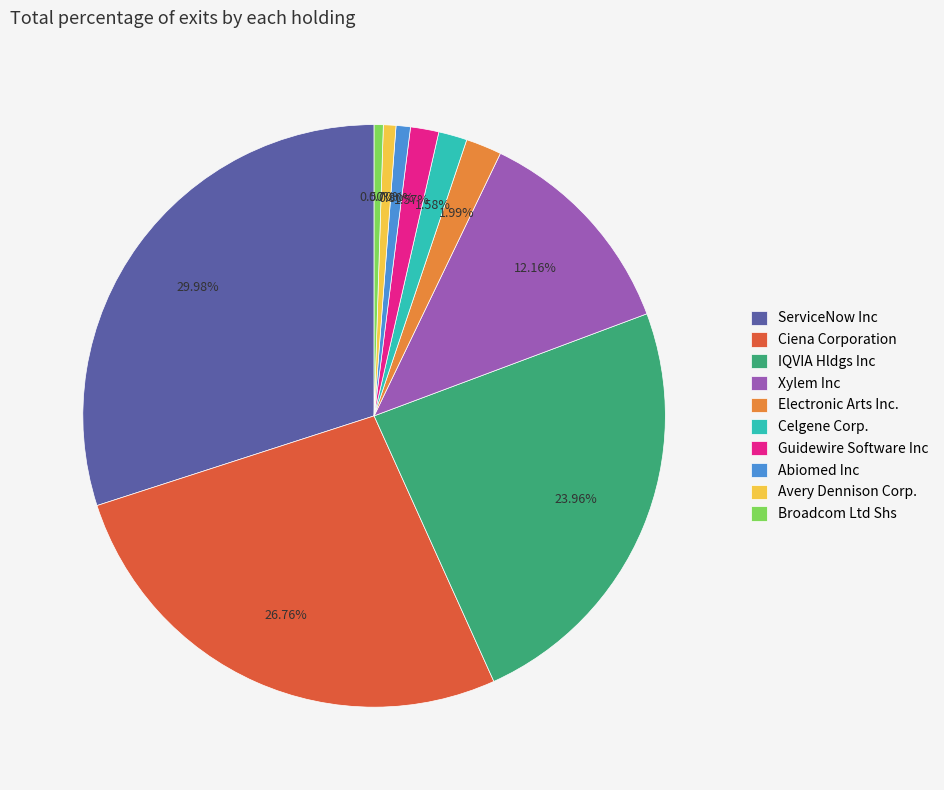

What is the ratio of the value at Xylem Inc to the value at Ciena Corporation?

0.5